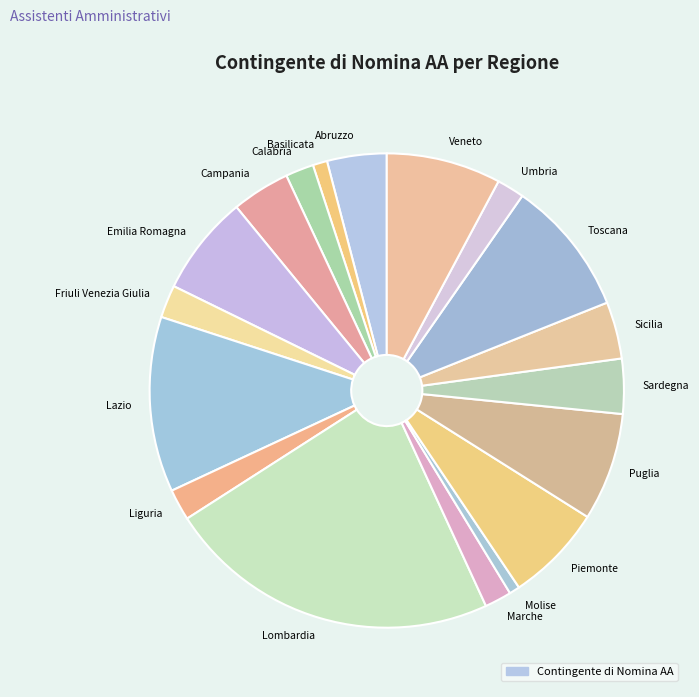

Which has a higher value, Puglia or Sicilia?

Puglia